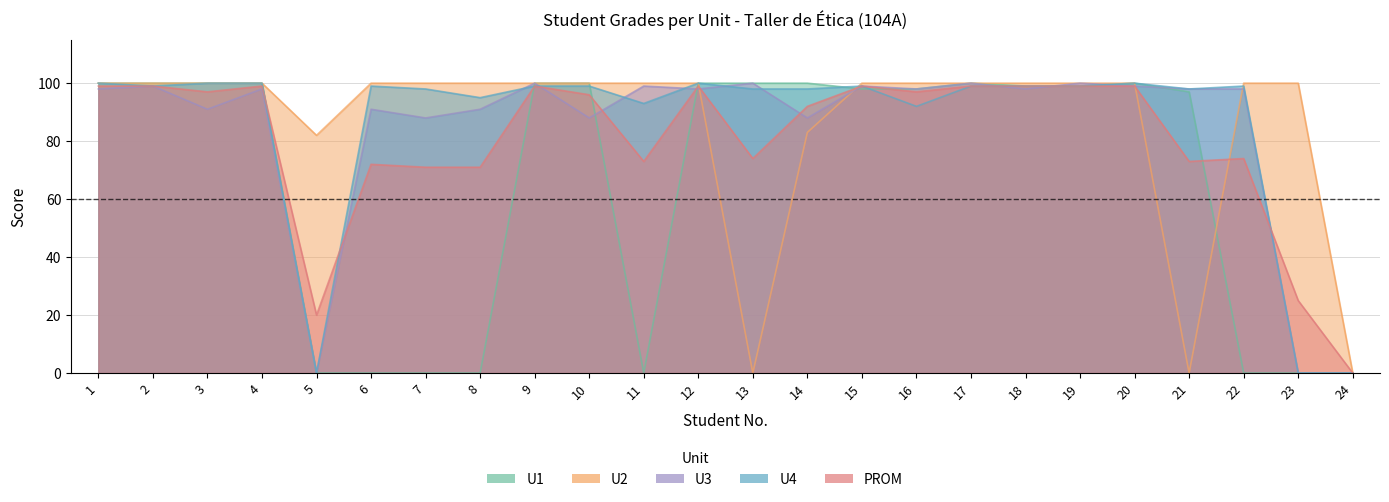

True or false: U4 has a value of 34 at 1.

False